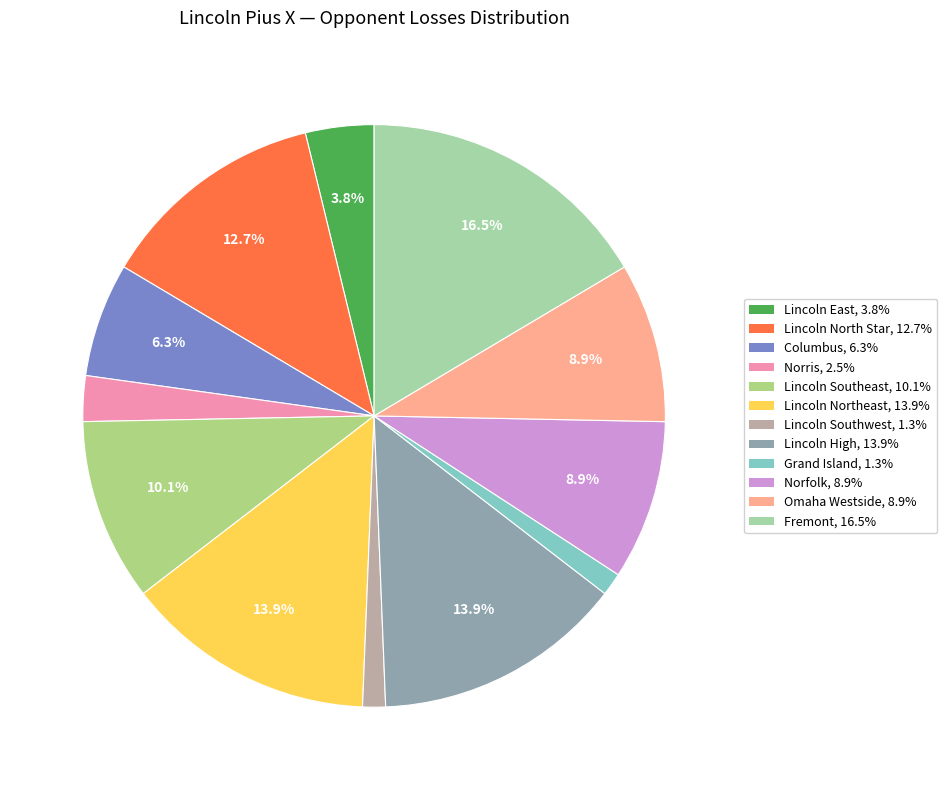

To the nearest percent, what is the difference between the Omaha Westside and Lincoln Southeast slice percentages?

1%